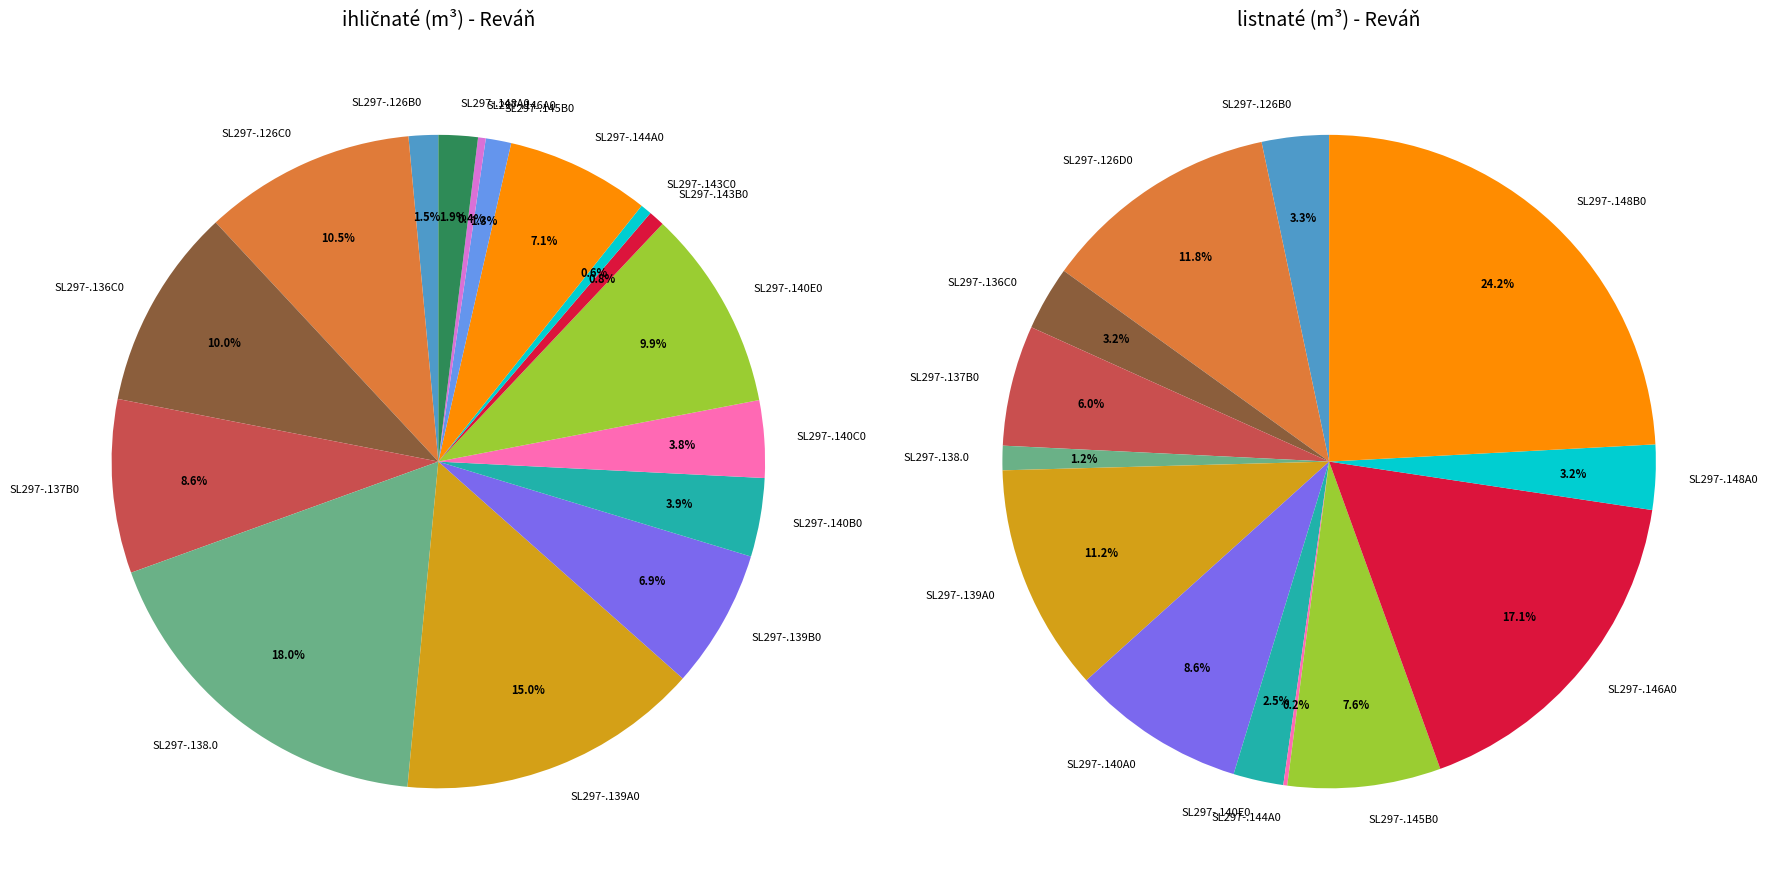

True or false: SL297-.148B0 accounts for 0% of the total.

True